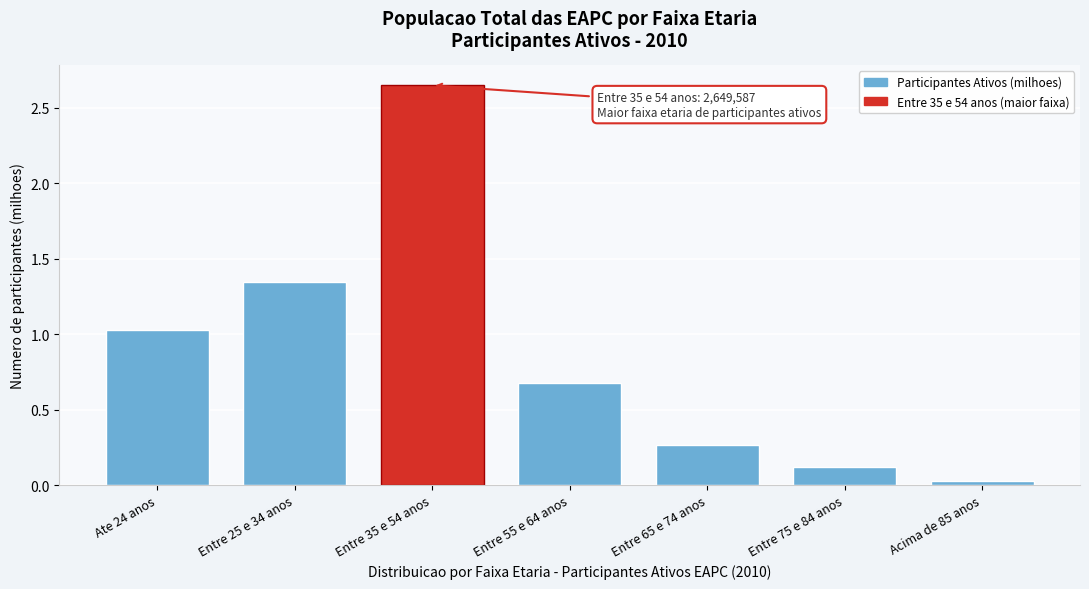

What is the label of the 4th bar from the left?

Entre 55 e 64 anos